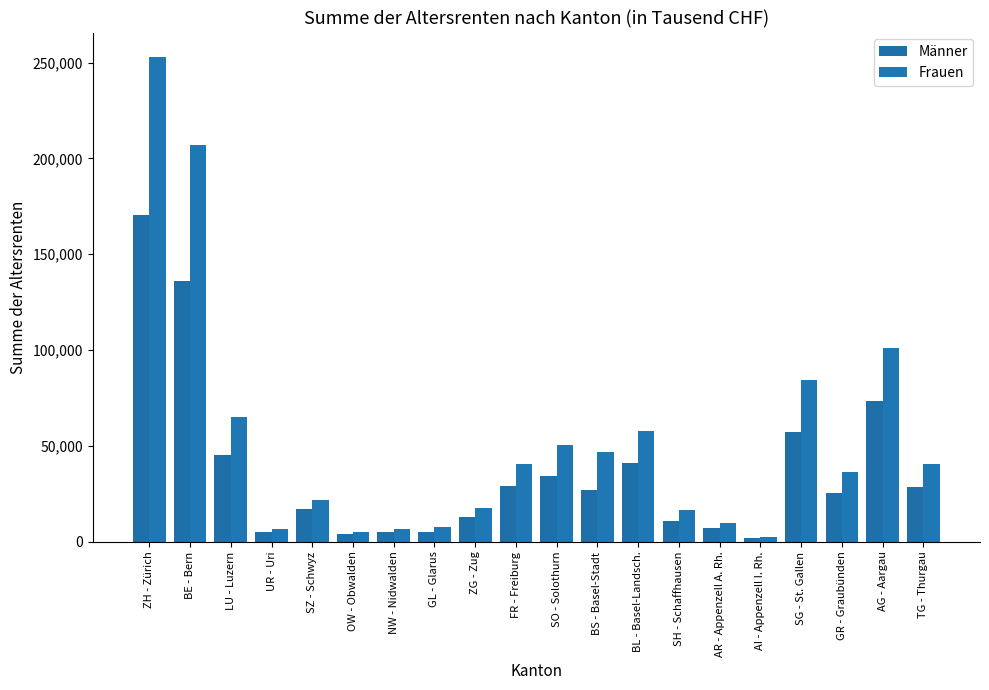

What is the greatest value displayed?

252985